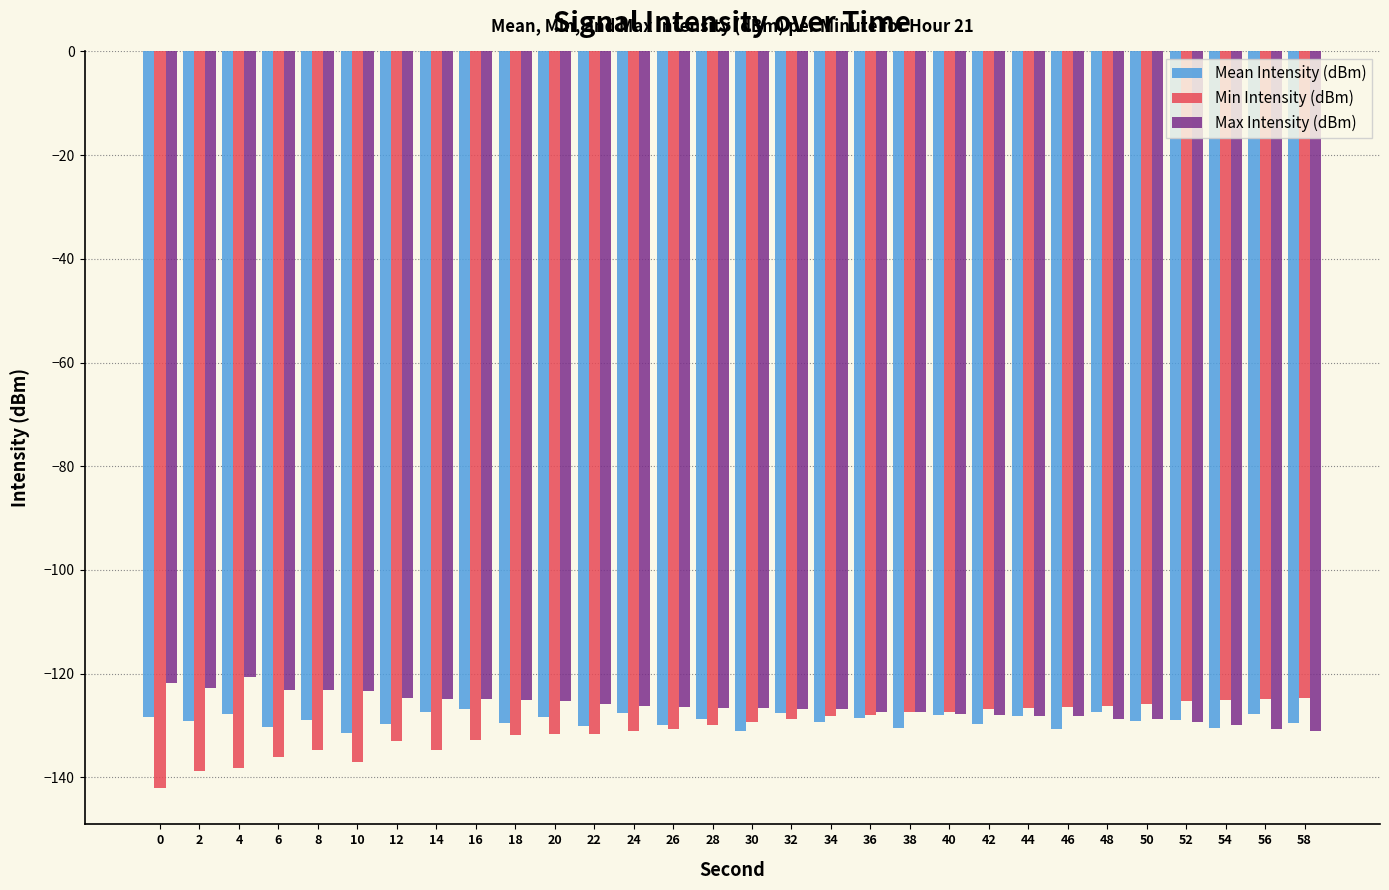

Which series has the largest total across all categories?

Max Intensity (dBm)